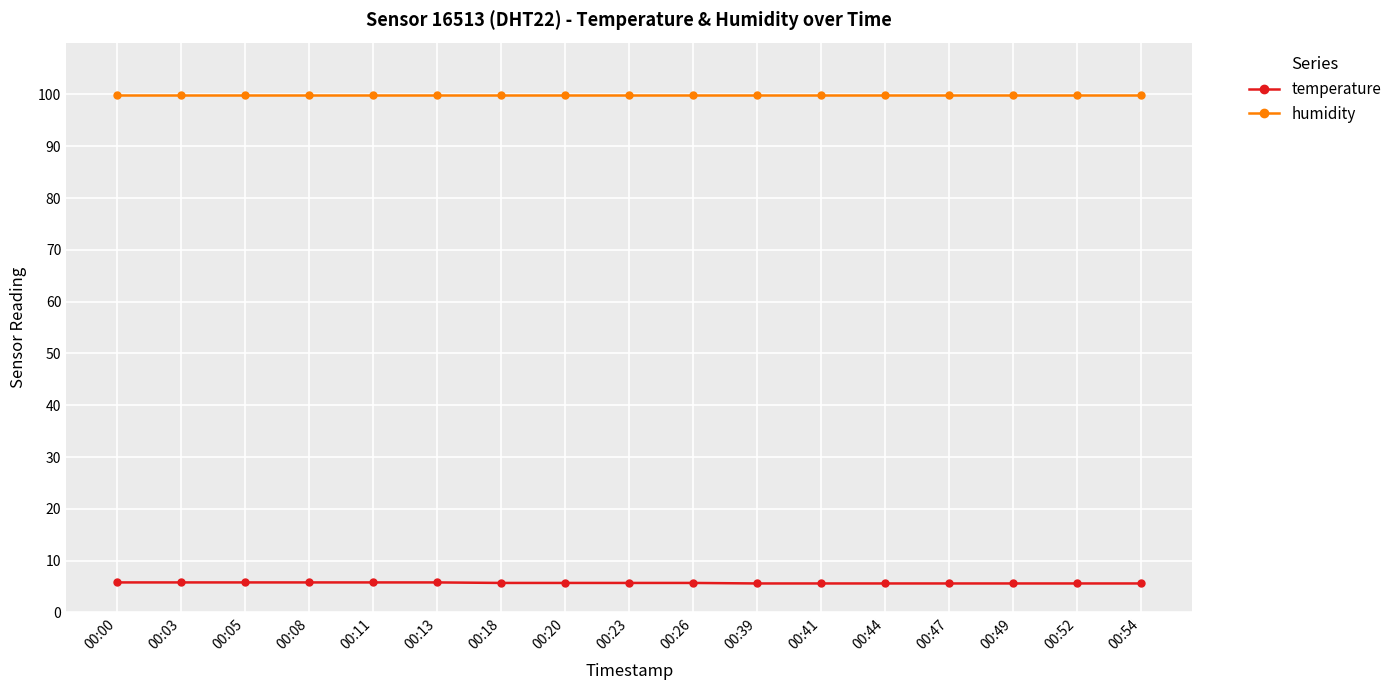

Rank the series by their maximum value, from lowest to highest.

temperature, humidity